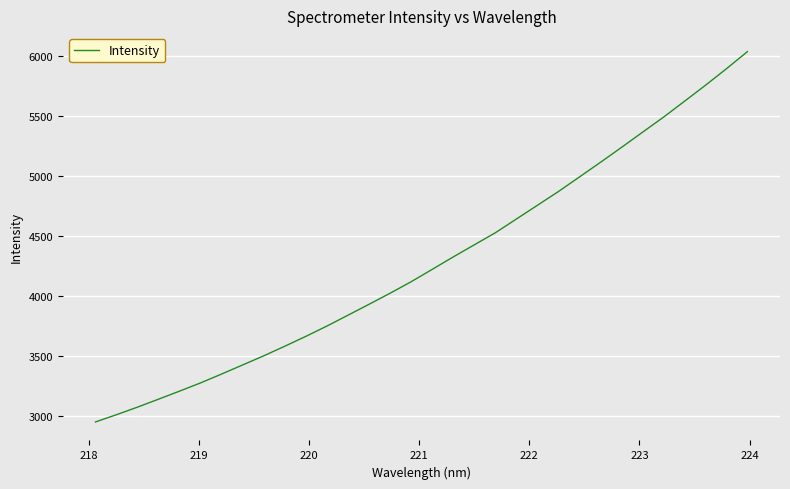

What is the smallest value displayed?

2954.0